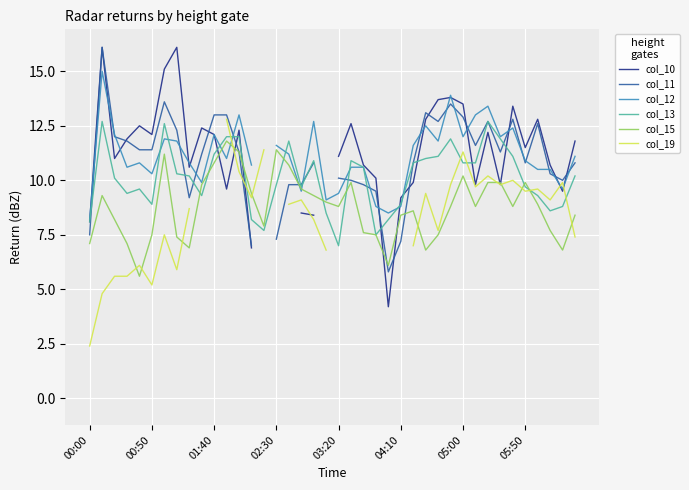

Is it true that col_13 equals 11.7 at 03:20?

False